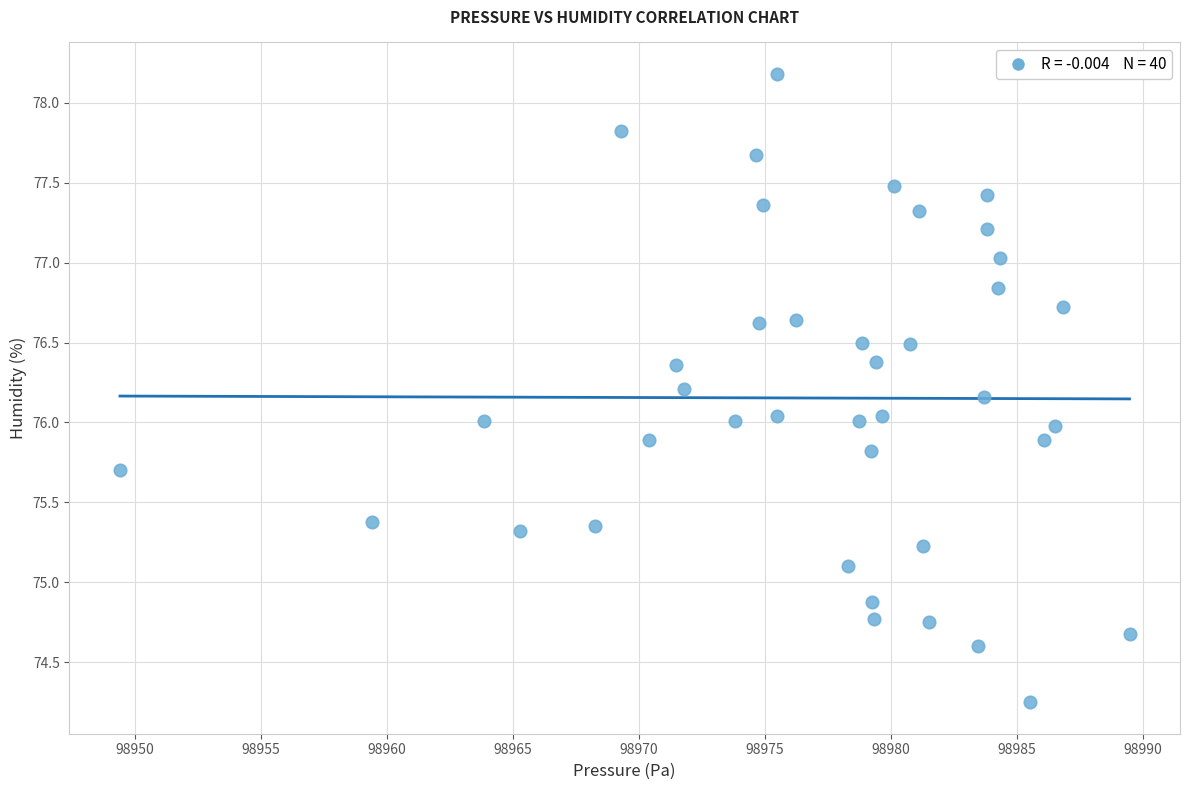

What is the range of X values (max minus min)?

40.1